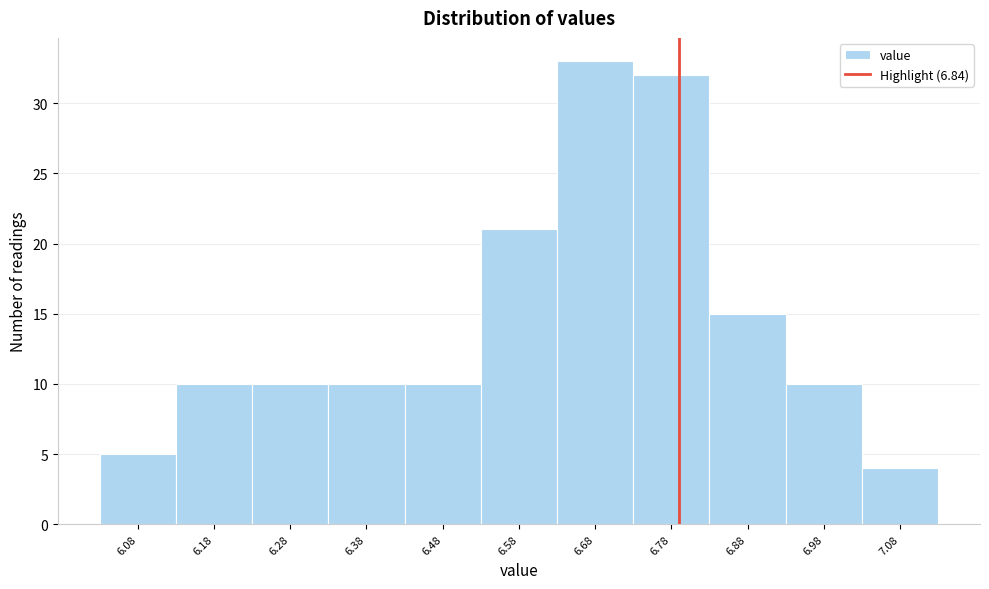

Reading left to right, extract all data points from this chart.

6.08=5	6.18=10	6.28=10	6.38=10	6.48=10	6.58=21	6.68=33	6.78=32	6.88=15	6.98=10	7.08=4